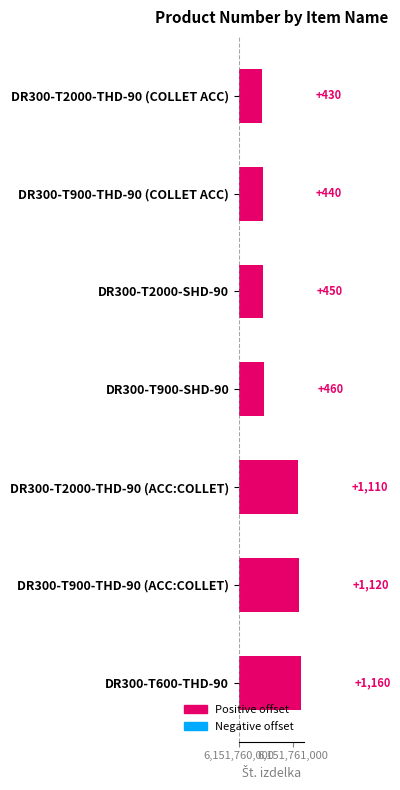

Are the bars grouped side by side (vs. stacked)?

No